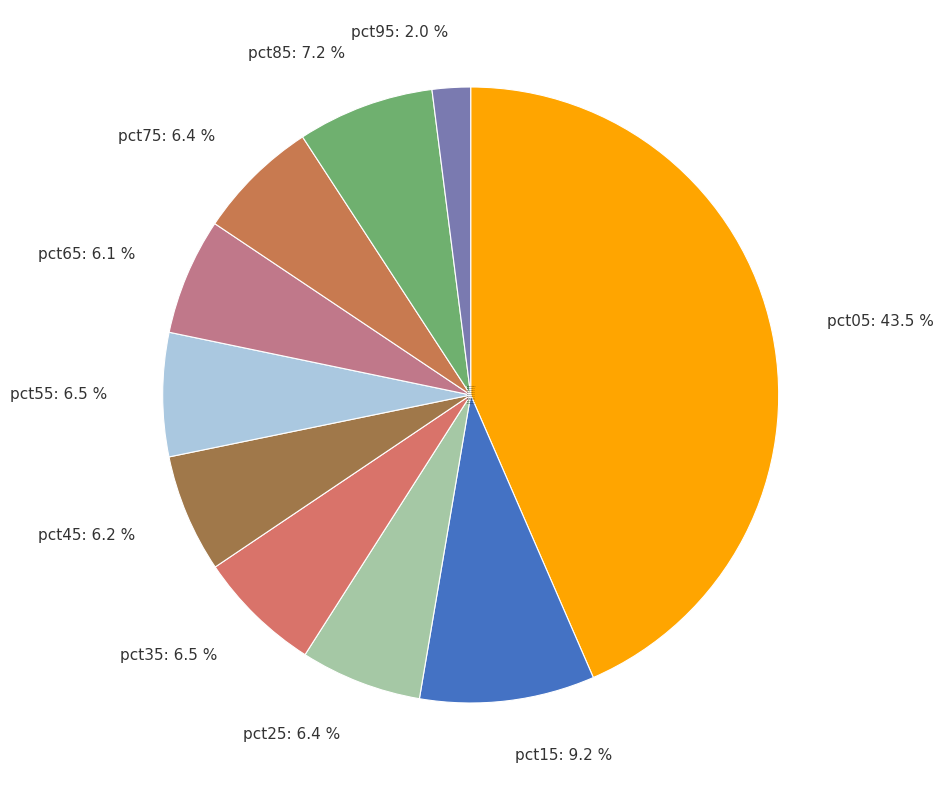

Does any single category account for the majority?

No